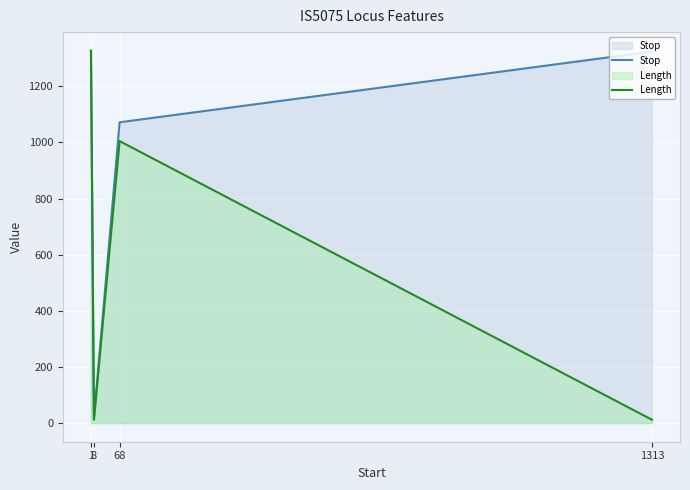

True or false: Stop and Length intersect in this chart.

False